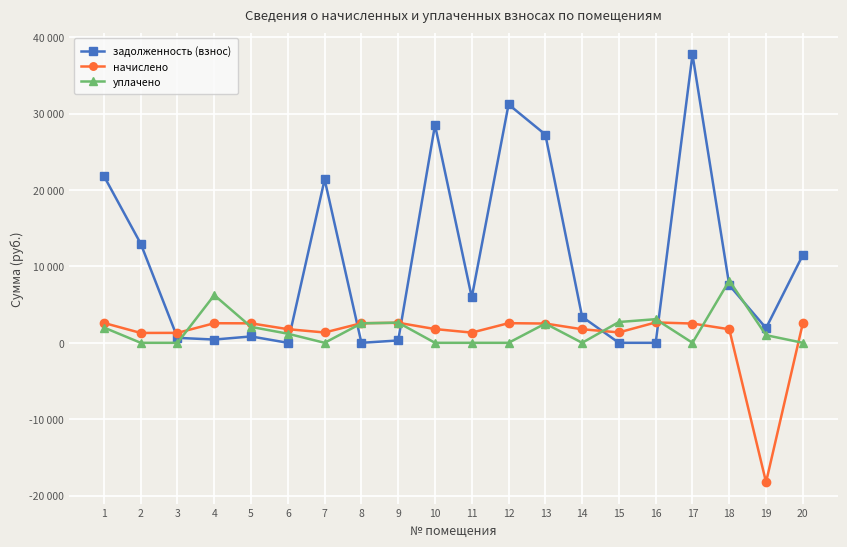

True or false: уплачено has a value of 1000.0 at 19.

True